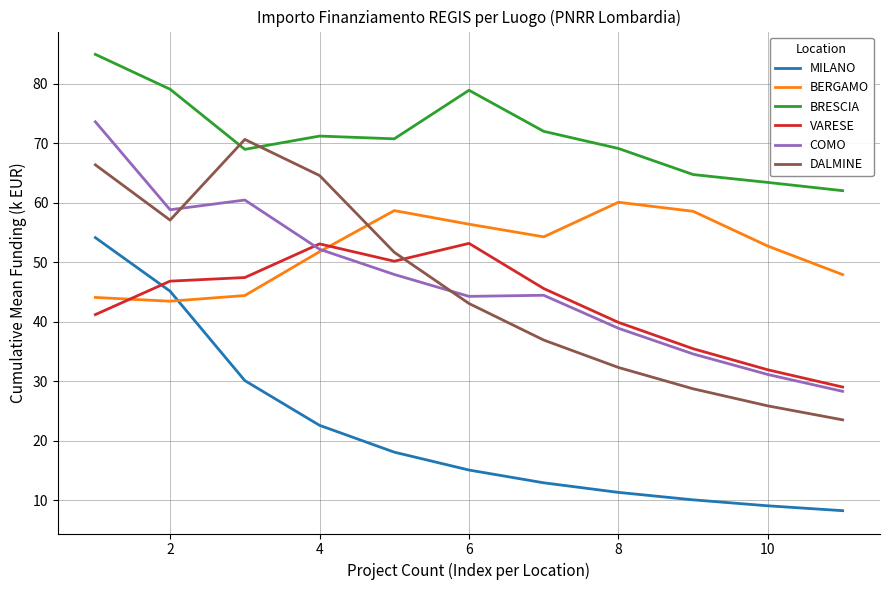

What is the difference between the second highest and minimum values in the DALMINE series?

42.9